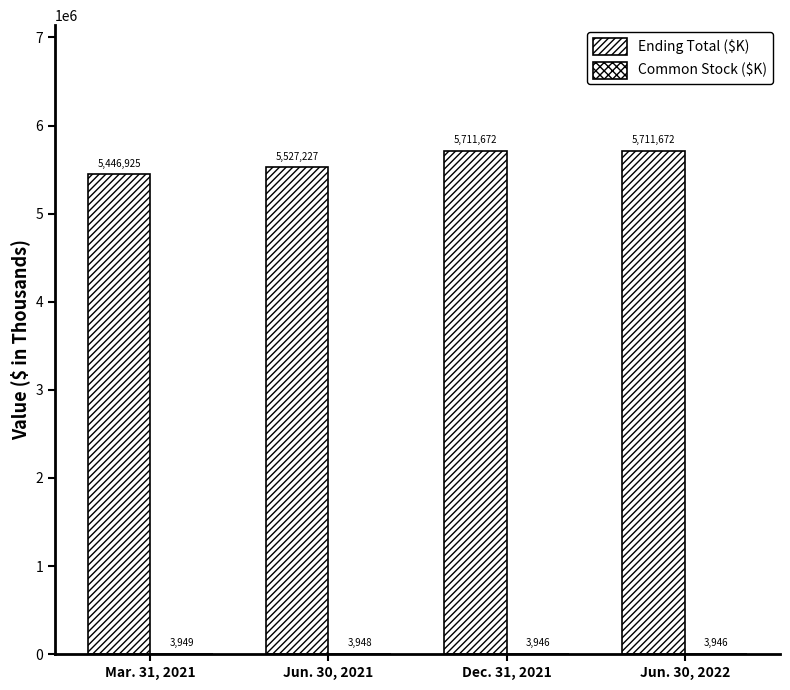

The Ending Total ($K) series shows 2785061 at Dec. 31, 2021. True or false?

False